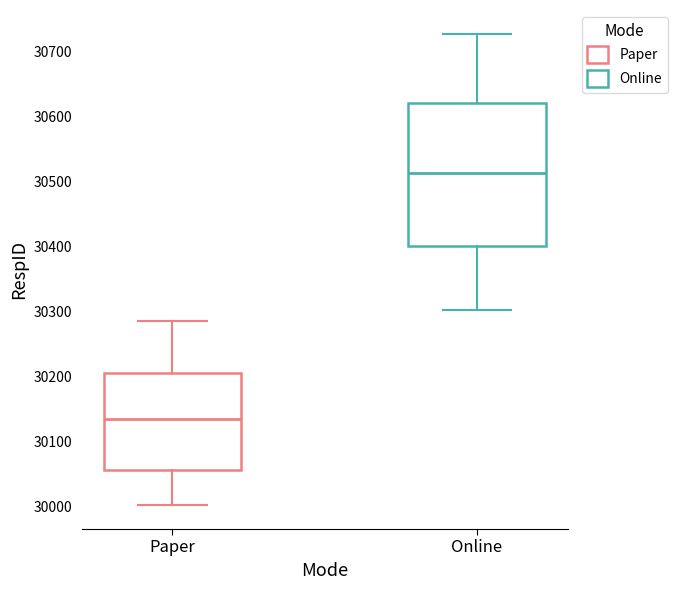

Reading left to right, transcribe this box plot: for each box, give where its median line is, the range the box spans, and where its two whiskers end, as read against the y-axis. The values are not printed on the chart, so give them approximately, as read against the axis.

Paper: median 30130, box 30060 to 30210, whiskers 30000 to 30290
Online: median 30510, box 30400 to 30620, whiskers 30300 to 30730